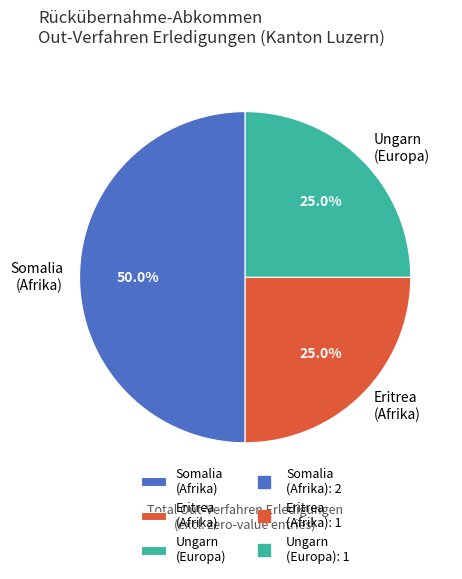

What is the ratio of the value at Eritrea (Afrika) to the value at Somalia (Afrika)?

0.5